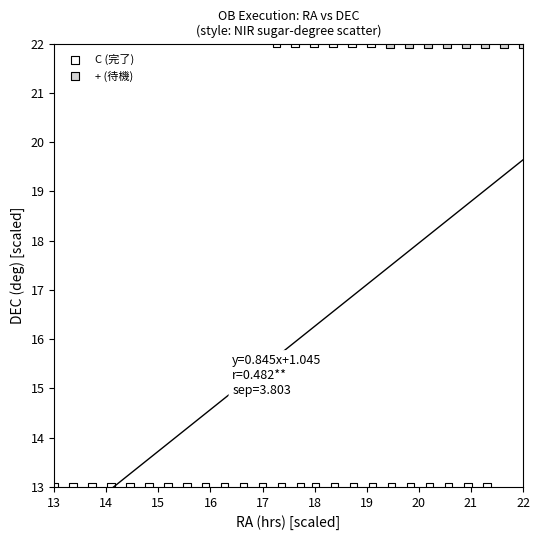

Which series contains the lowest Y value?

C (完了)